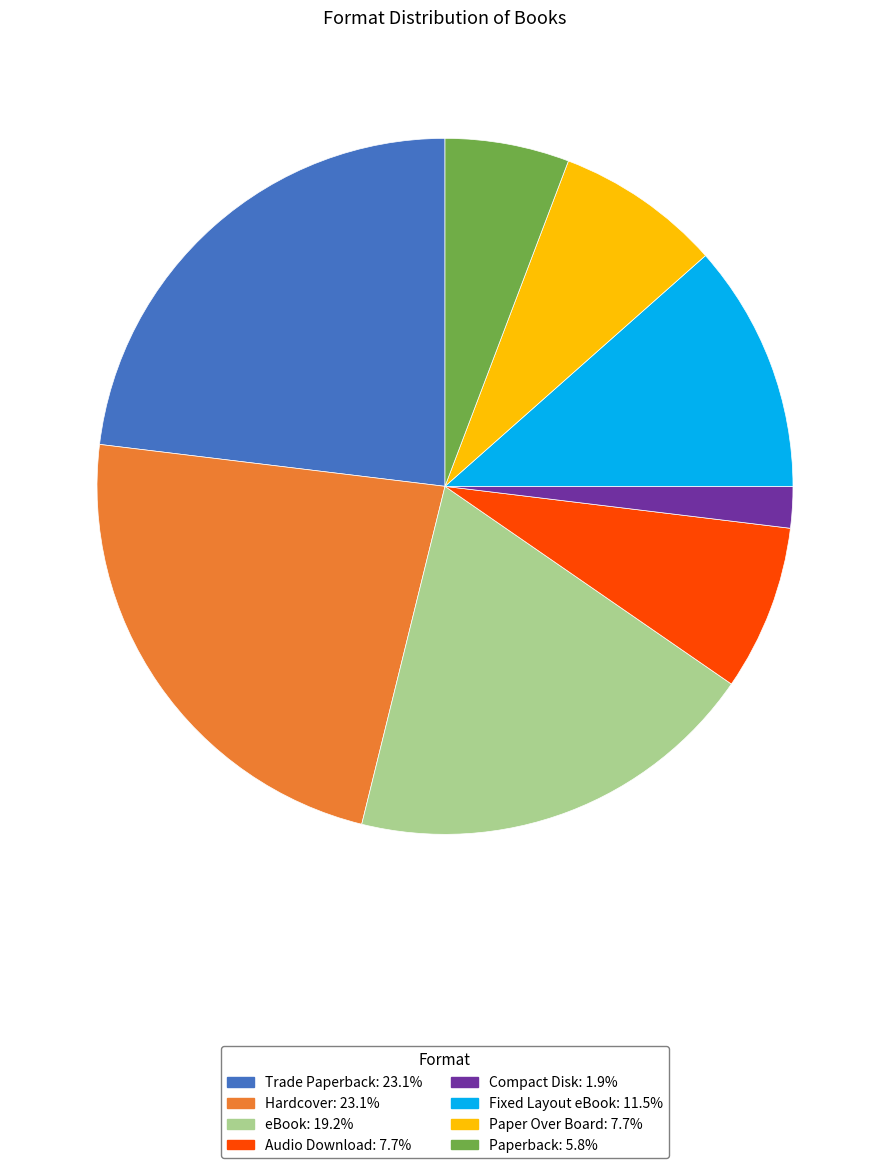

Does any single category account for the majority?

No